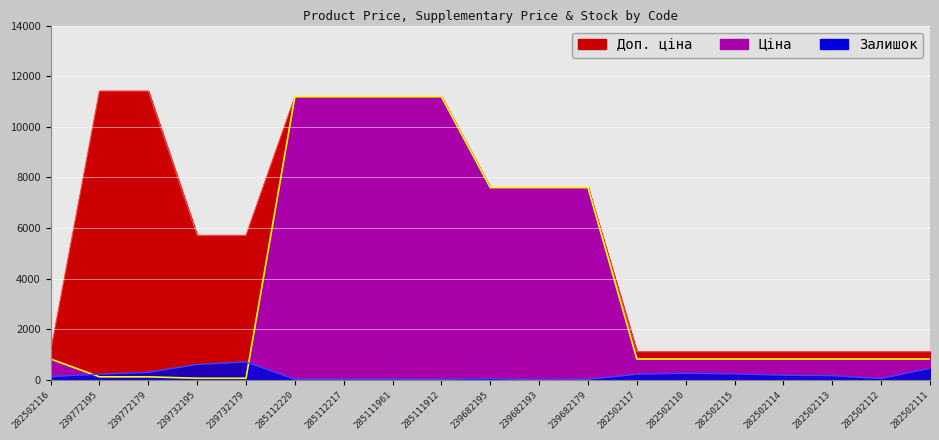

What is the difference between the second highest and second lowest values in the Ціна series?

11131.1